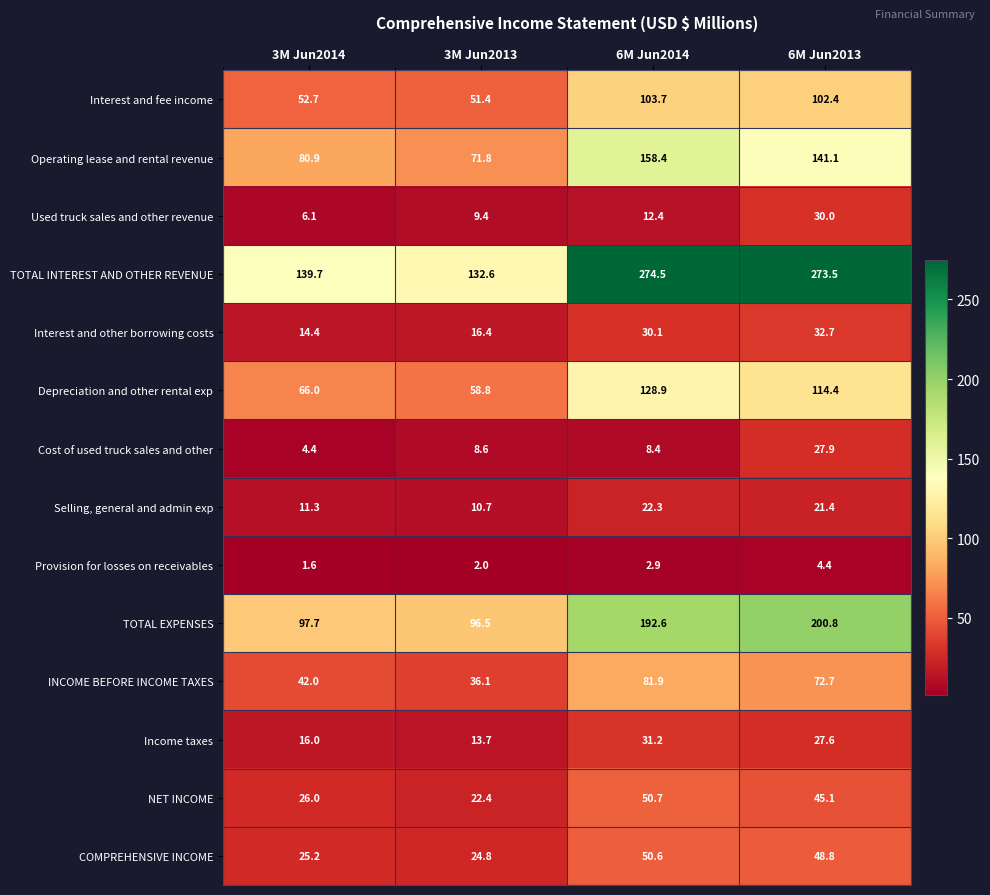

What is the highest value of the Provision for losses on receivables series?

4.4